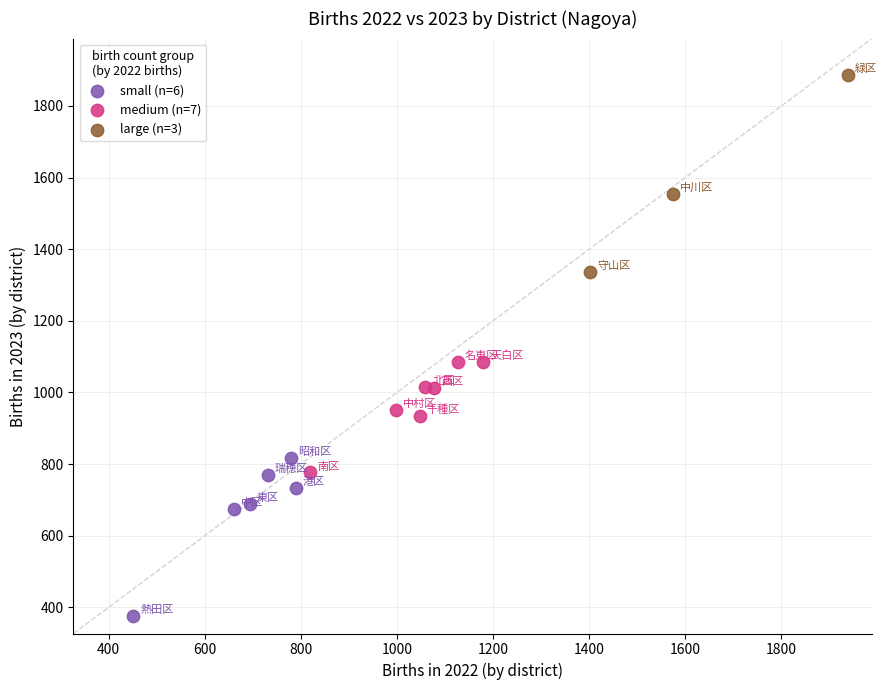

Which series has the largest Y range (max minus min)?

large (n=3)